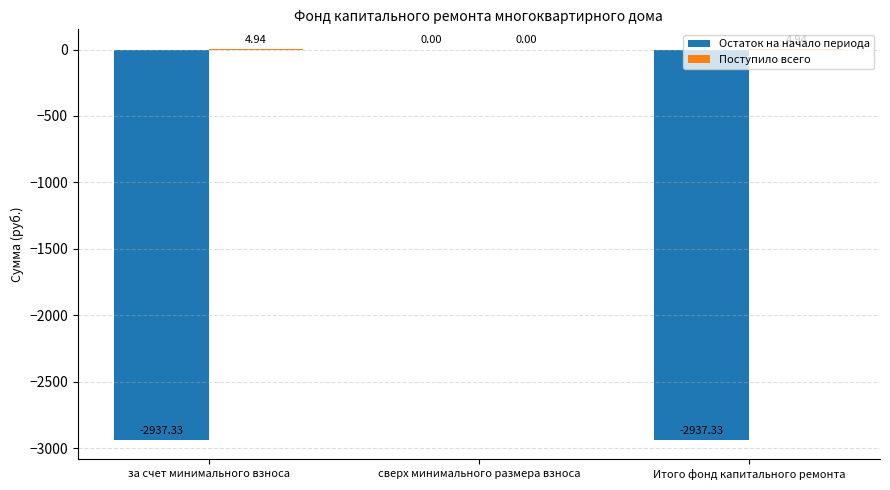

Where does the Остаток на начало периода series first go above -2937?

сверх минимального размера взноса